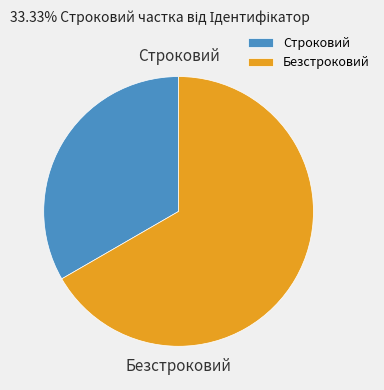

Is there any slice that represents more than half of the pie?

Yes